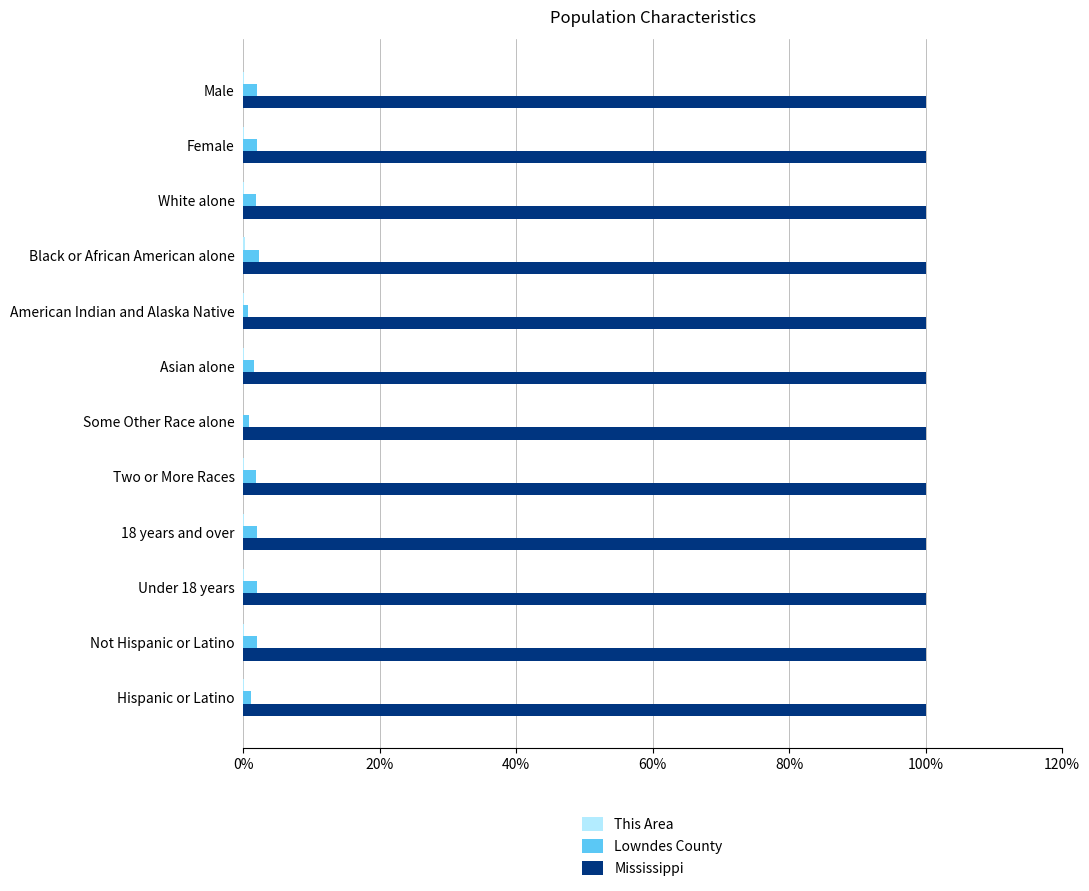

Which series has the largest total across all categories?

Mississippi